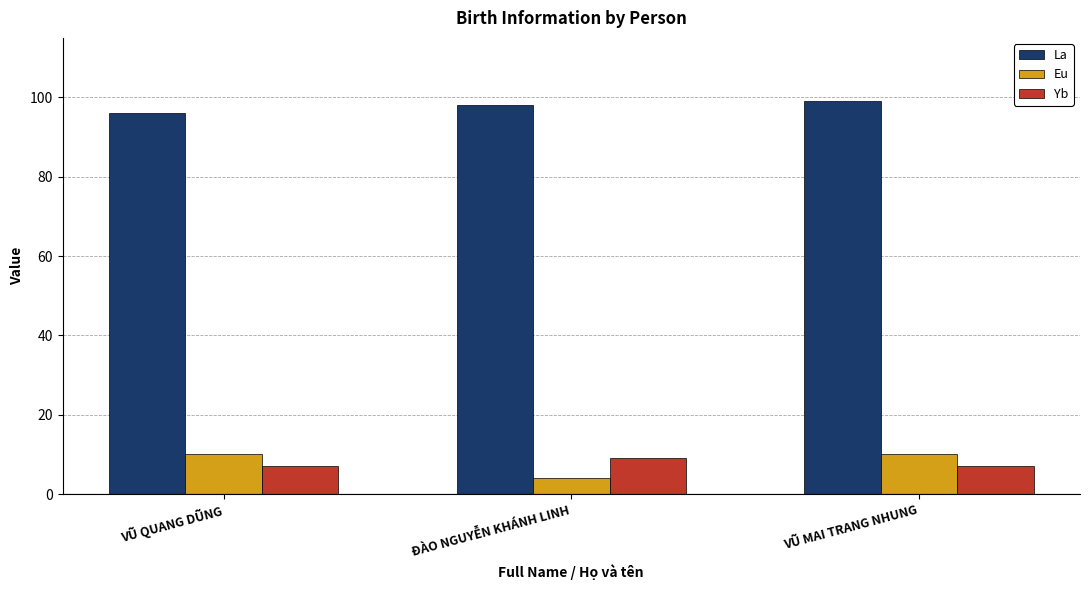

What is the total value across all series at VŨ QUANG DŨNG?

113